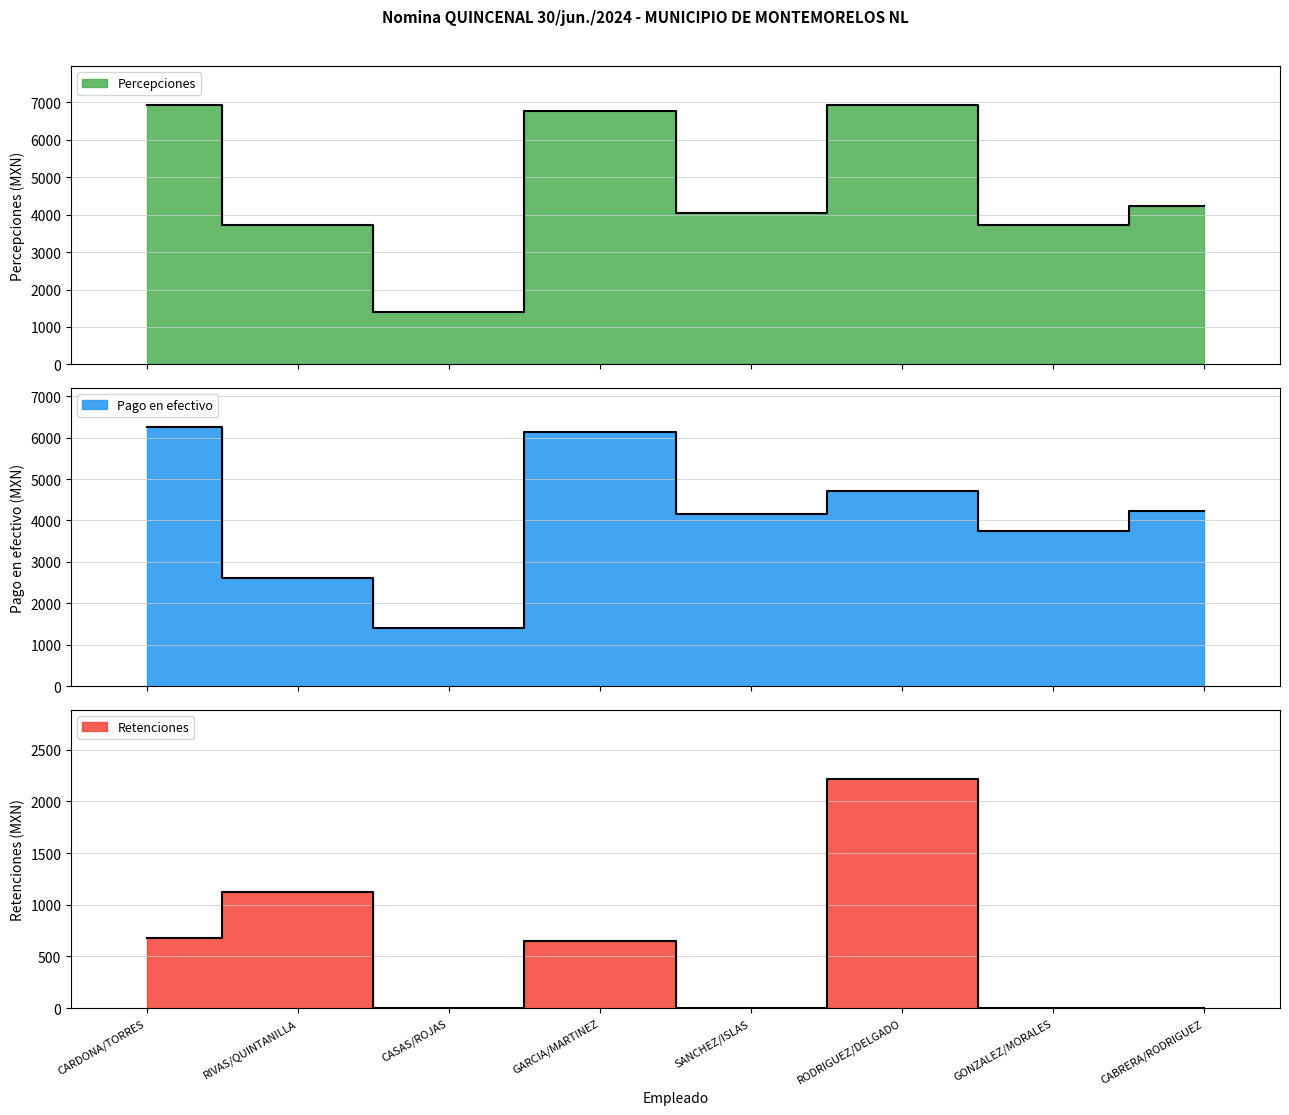

Rank the categories by Pago en efectivo value from highest to lowest.

CARDONA/TORRES, GARCIA/MARTINEZ, RODRIGUEZ/DELGADO, CABRERA/RODRIGUEZ, SANCHEZ/ISLAS, GONZALEZ/MORALES, RIVAS/QUINTANILLA, CASAS/ROJAS